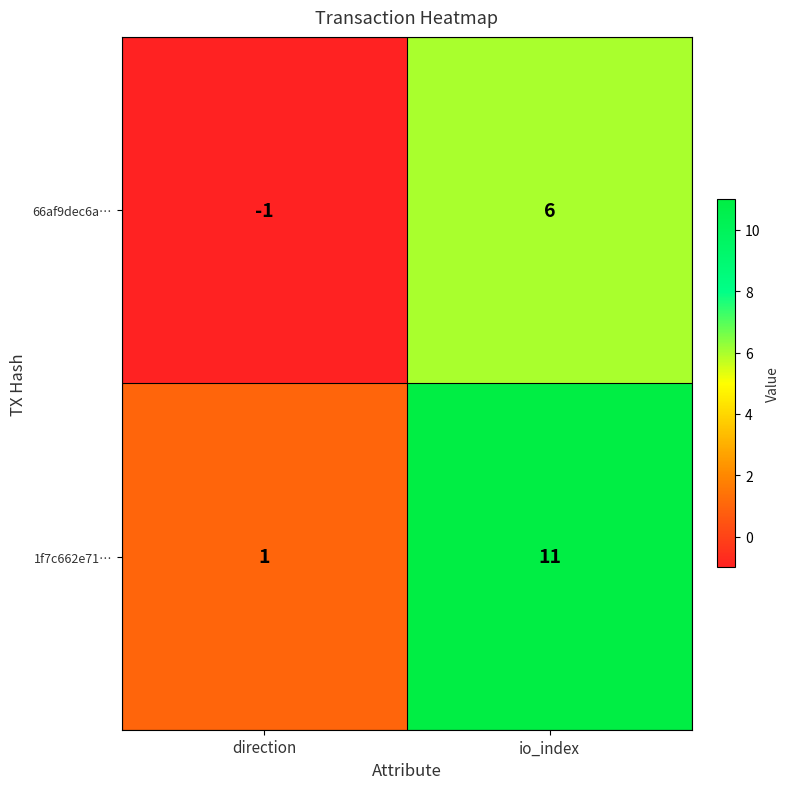

What is the difference between the maximum and minimum values in the 66af9dec6a… series?

7